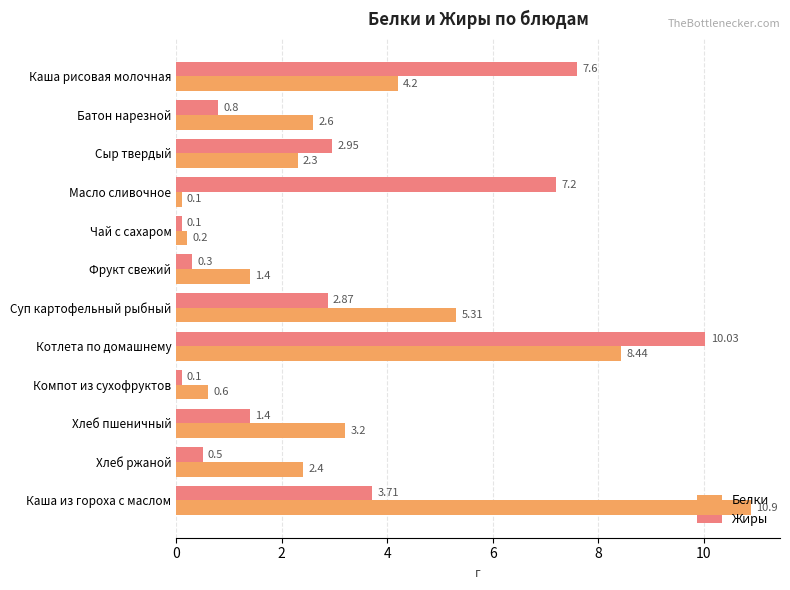

Which series has the largest range (max minus min)?

Белки